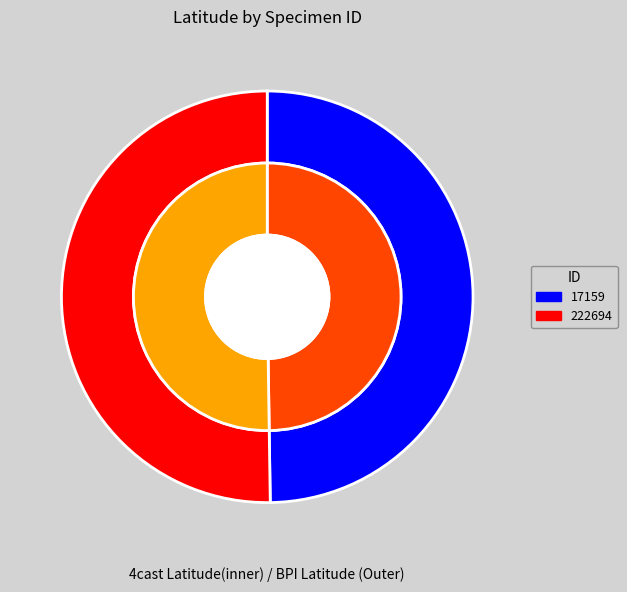

Approximately how many times larger is the value at 41.62806 compared to 42.02064?

1.0